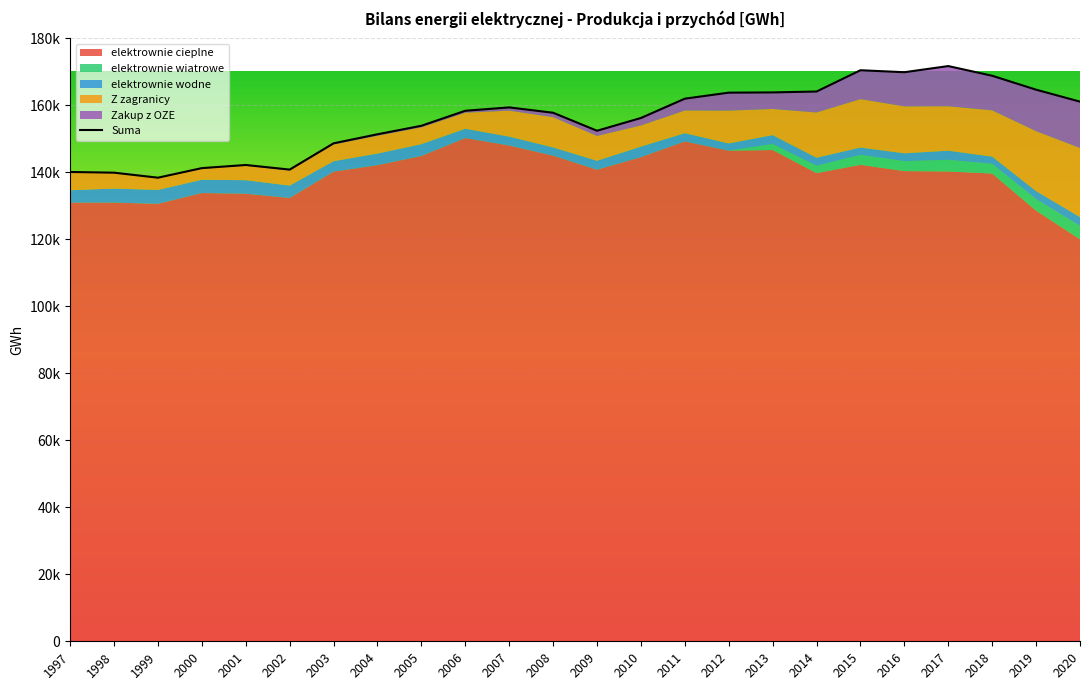

What is the lowest value of the elektrownie wodne series?

2141